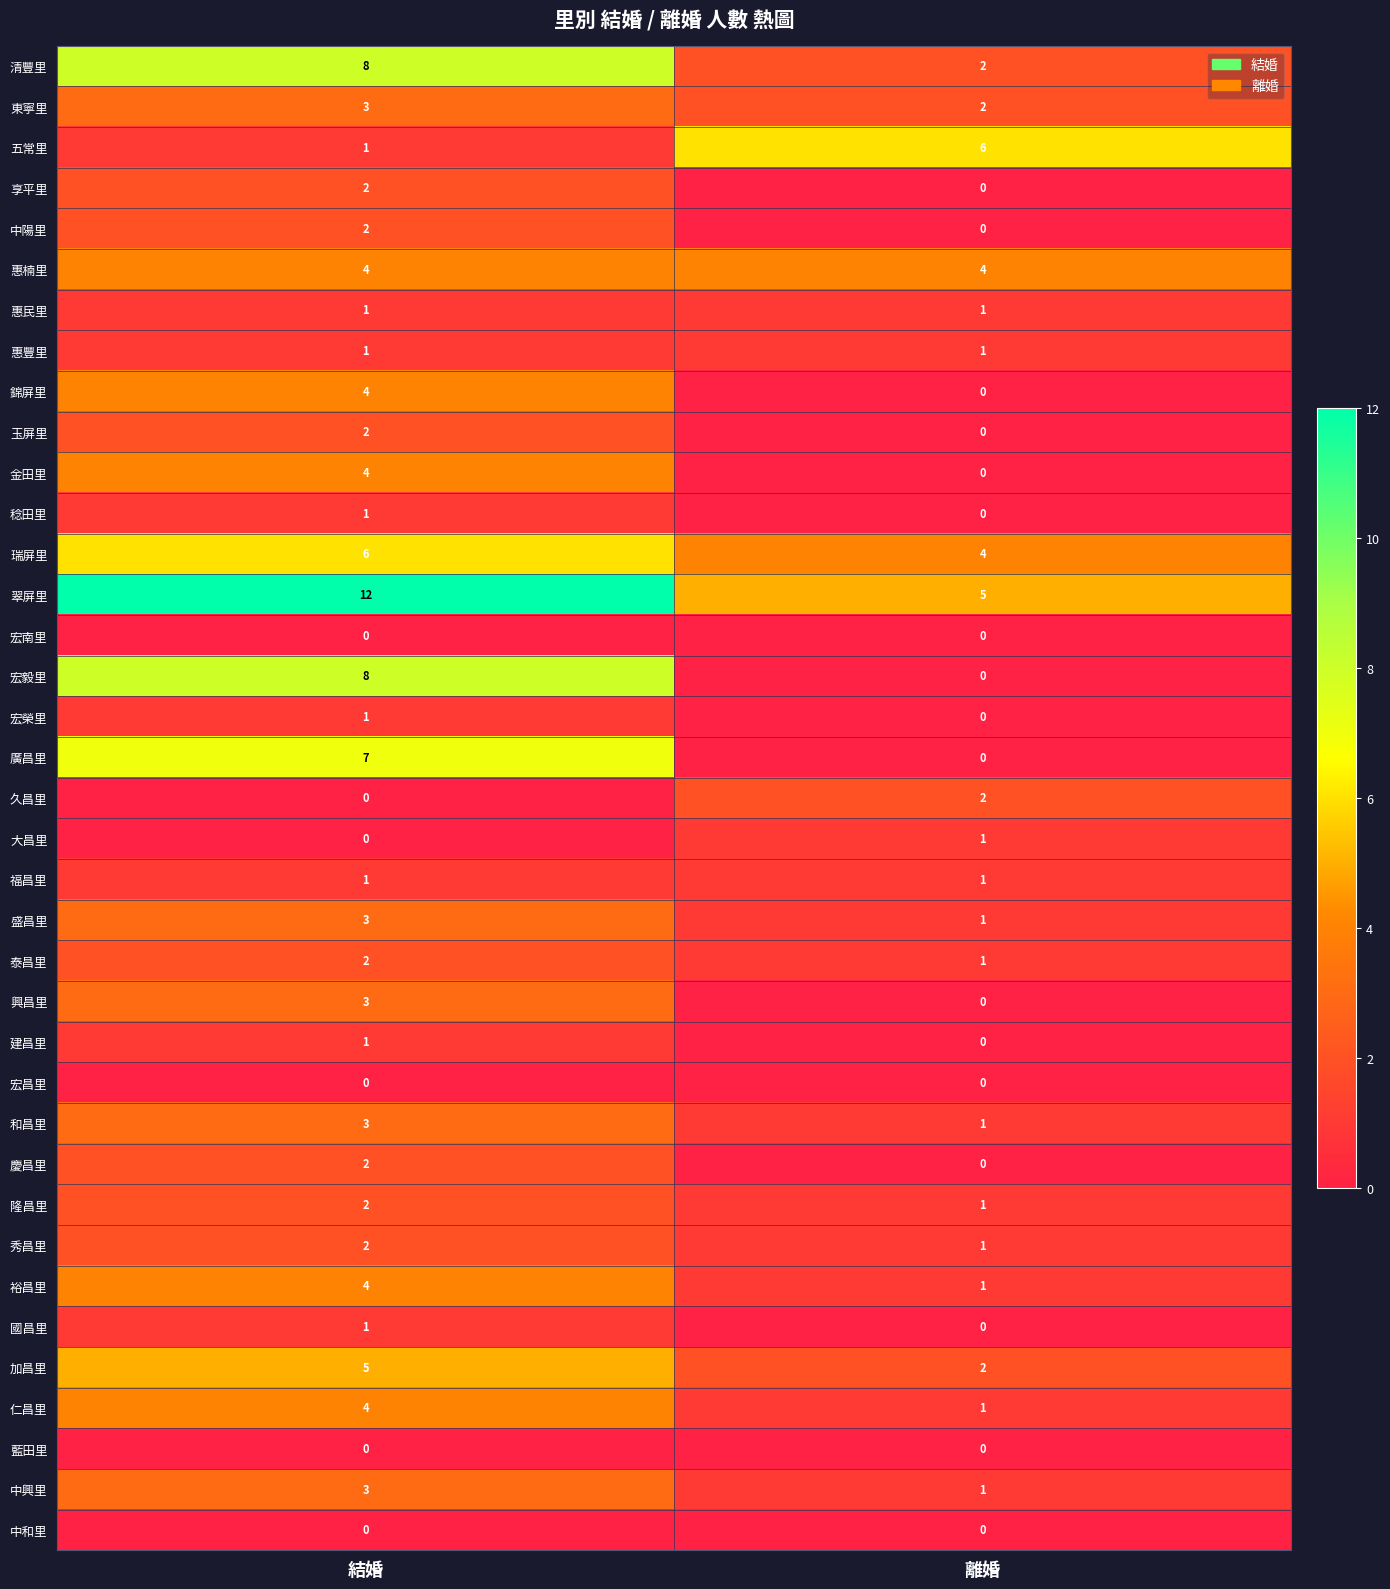

How many series are shown in this chart?

37